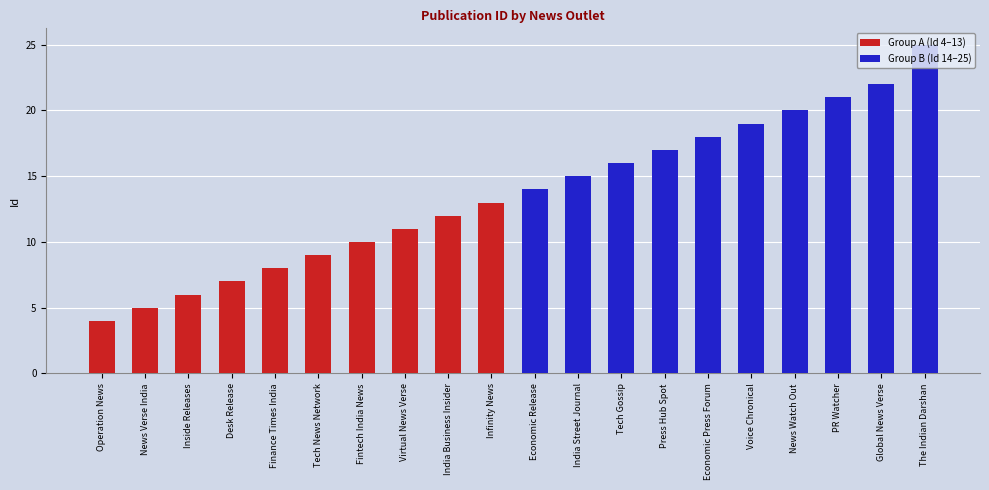

What is the label of the 20th bar from the left?

The Indian Darshan